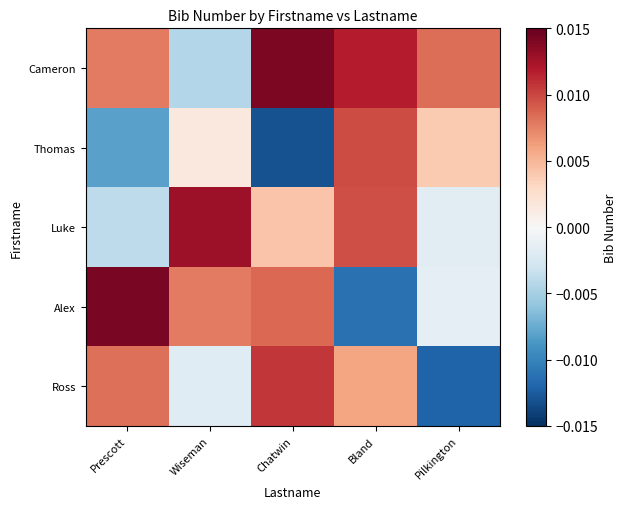

Reading left to right, list all the values displayed in this chart.

Ross: Prescott=0.0	Wiseman=-0.0	Chatwin=0.0	Bland=0.0	Pilkington=-0.0
Alex: Prescott=0.0	Wiseman=0.0	Chatwin=0.0	Bland=-0.0	Pilkington=-0.0
Luke: Prescott=-0.0	Wiseman=0.0	Chatwin=0.0	Bland=0.0	Pilkington=-0.0
Thomas: Prescott=-0.0	Wiseman=0.0	Chatwin=-0.0	Bland=0.0	Pilkington=0.0
Cameron: Prescott=0.0	Wiseman=-0.0	Chatwin=0.0	Bland=0.0	Pilkington=0.0